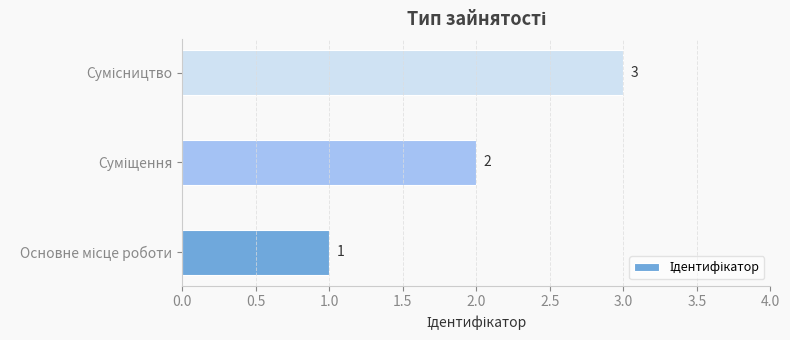

Count the values in the range 1 to 3.

3